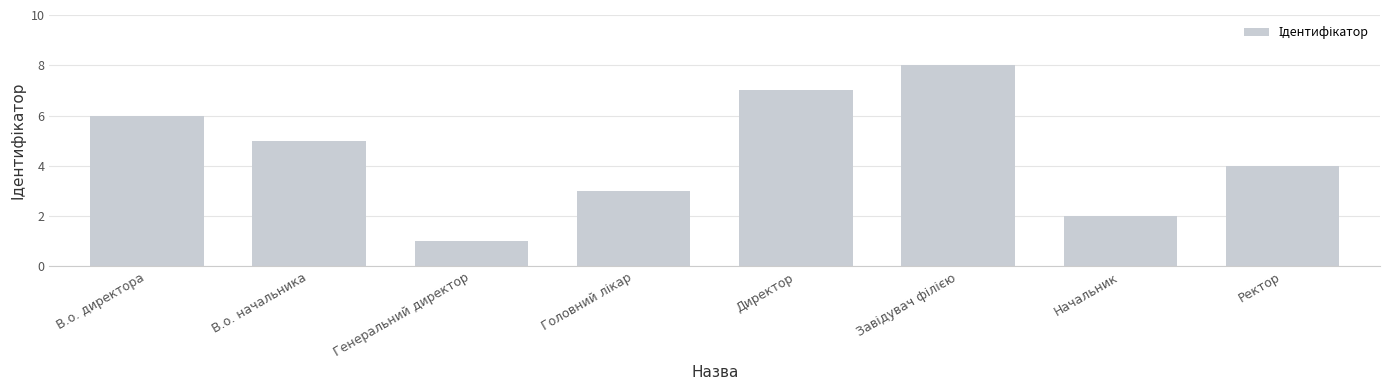

How many bars are there in total?

8